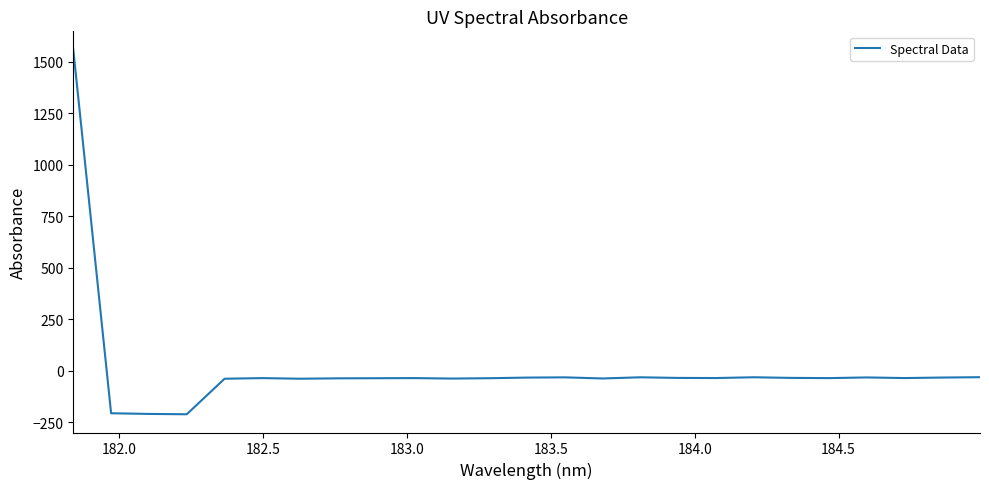

How many values are above zero?

1